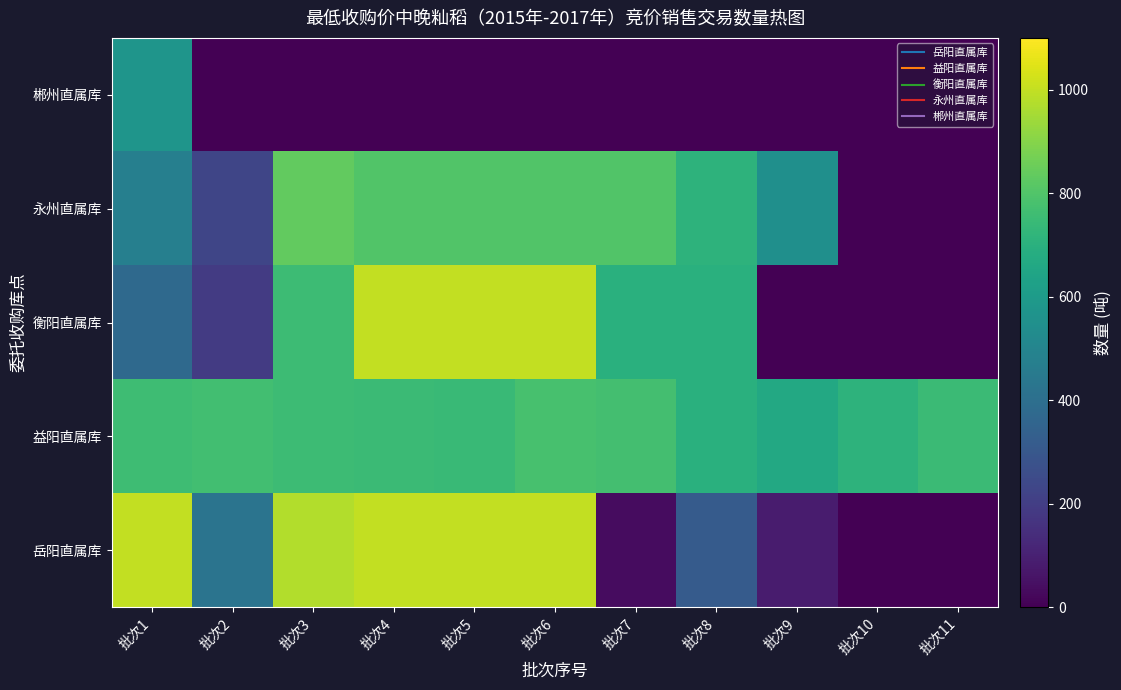

Which has a higher value, 批次11 or 批次6?

批次6